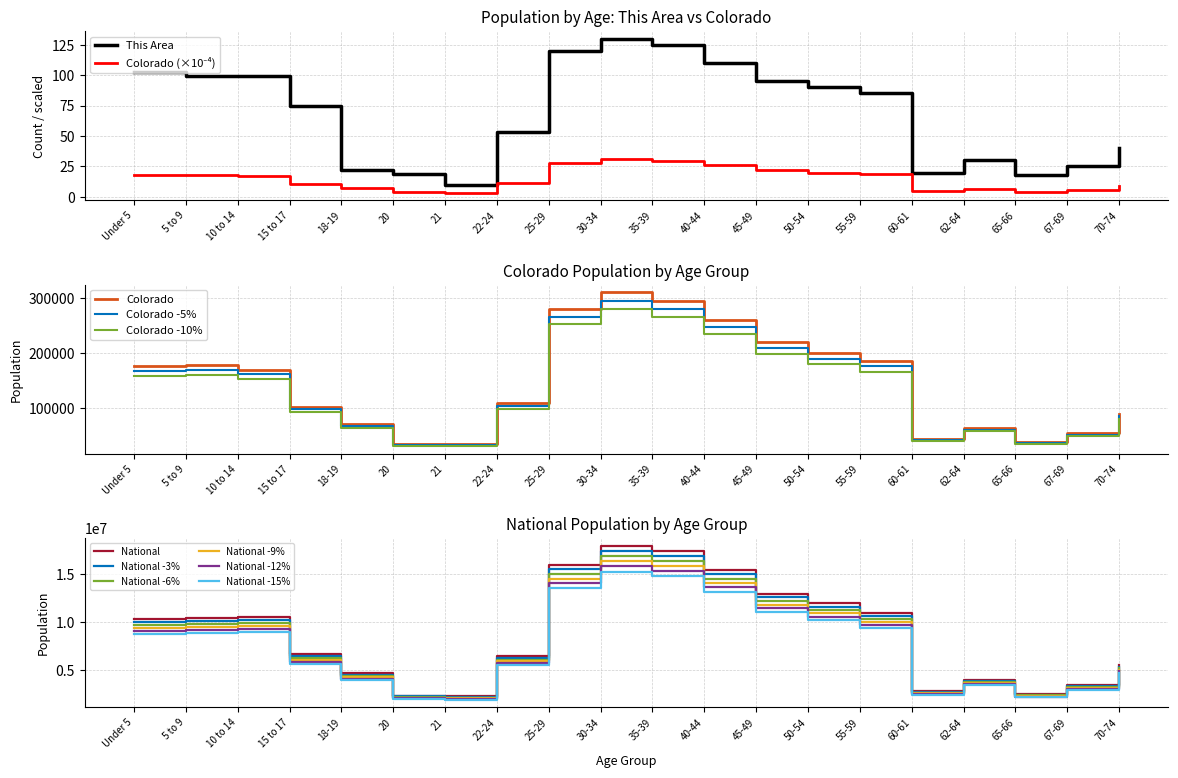

What is the maximum value for Colorado?

310000.0